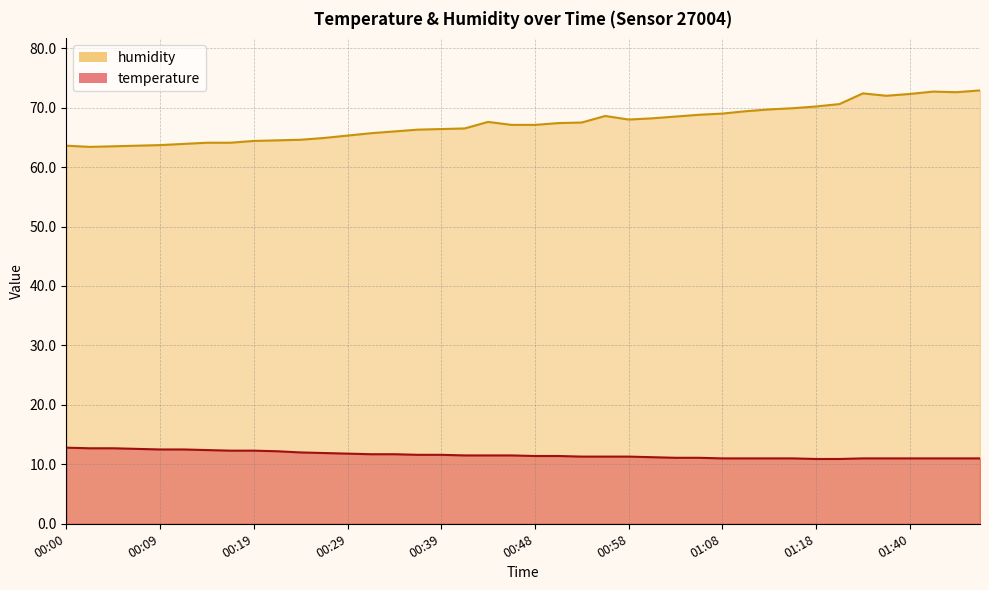

Read the humidity value at 00:31.

65.7